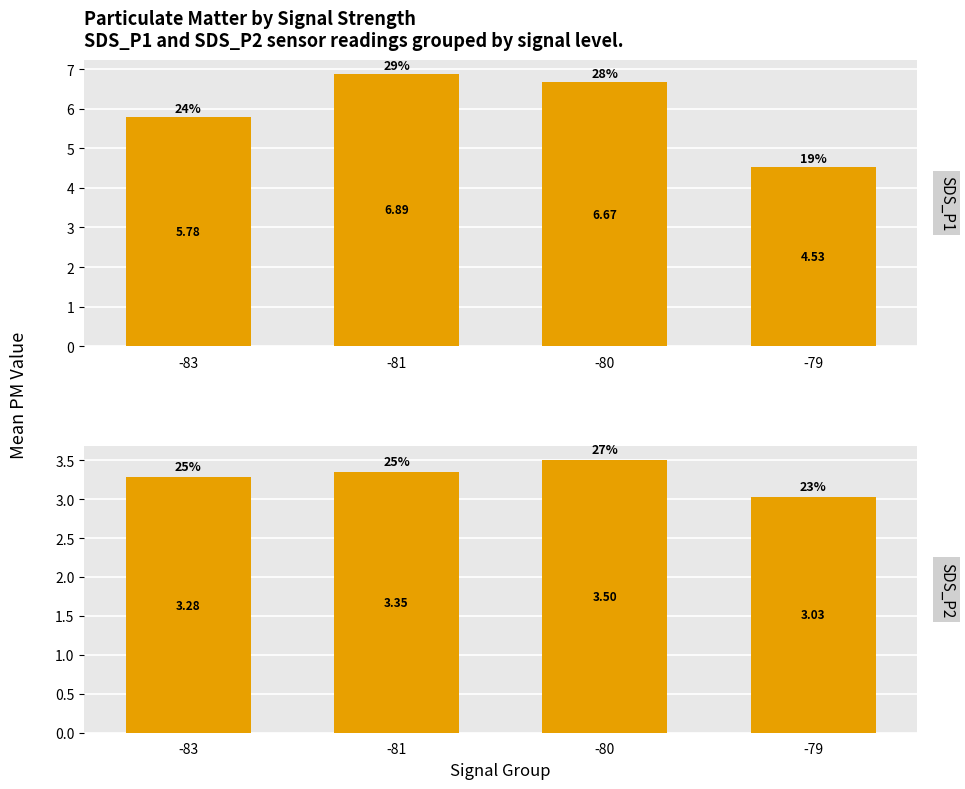

Is it true that SDS_P2 equals 0.9 at -79?

False